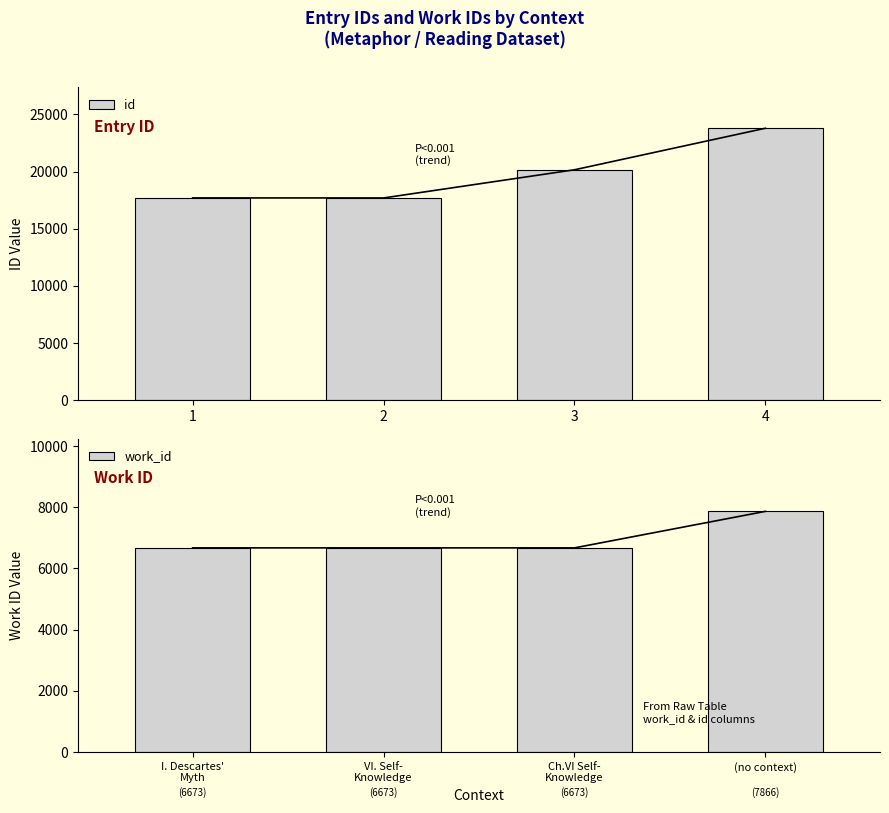

Count the number of data series in this chart.

2